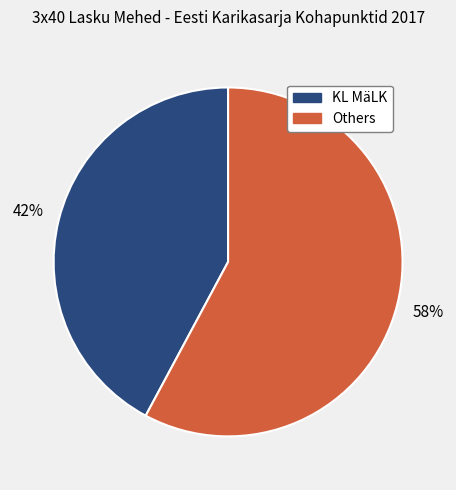

Is there a majority slice in this chart?

Yes